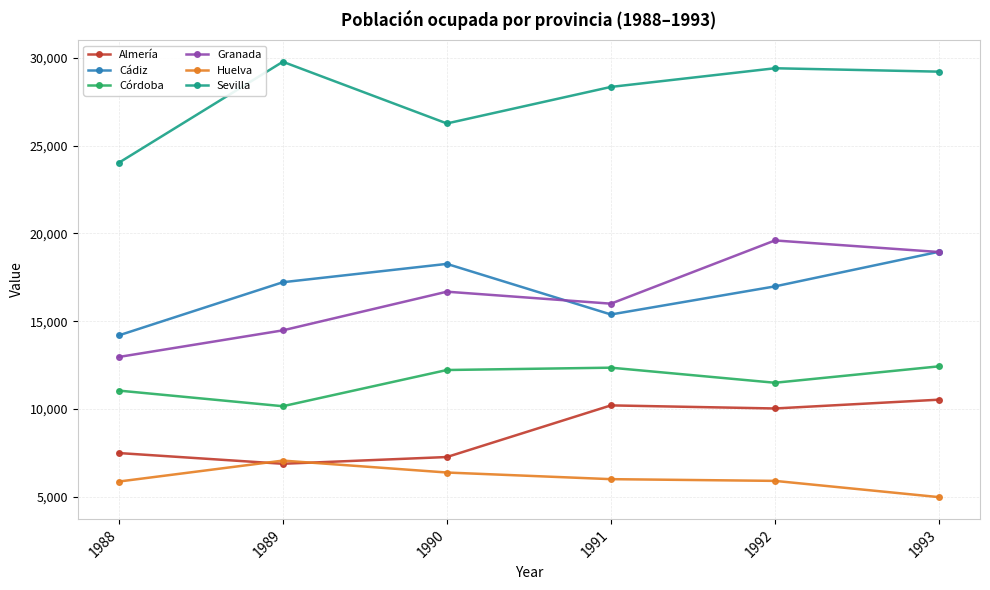

What is the total value across all series at 1990?

87063.2